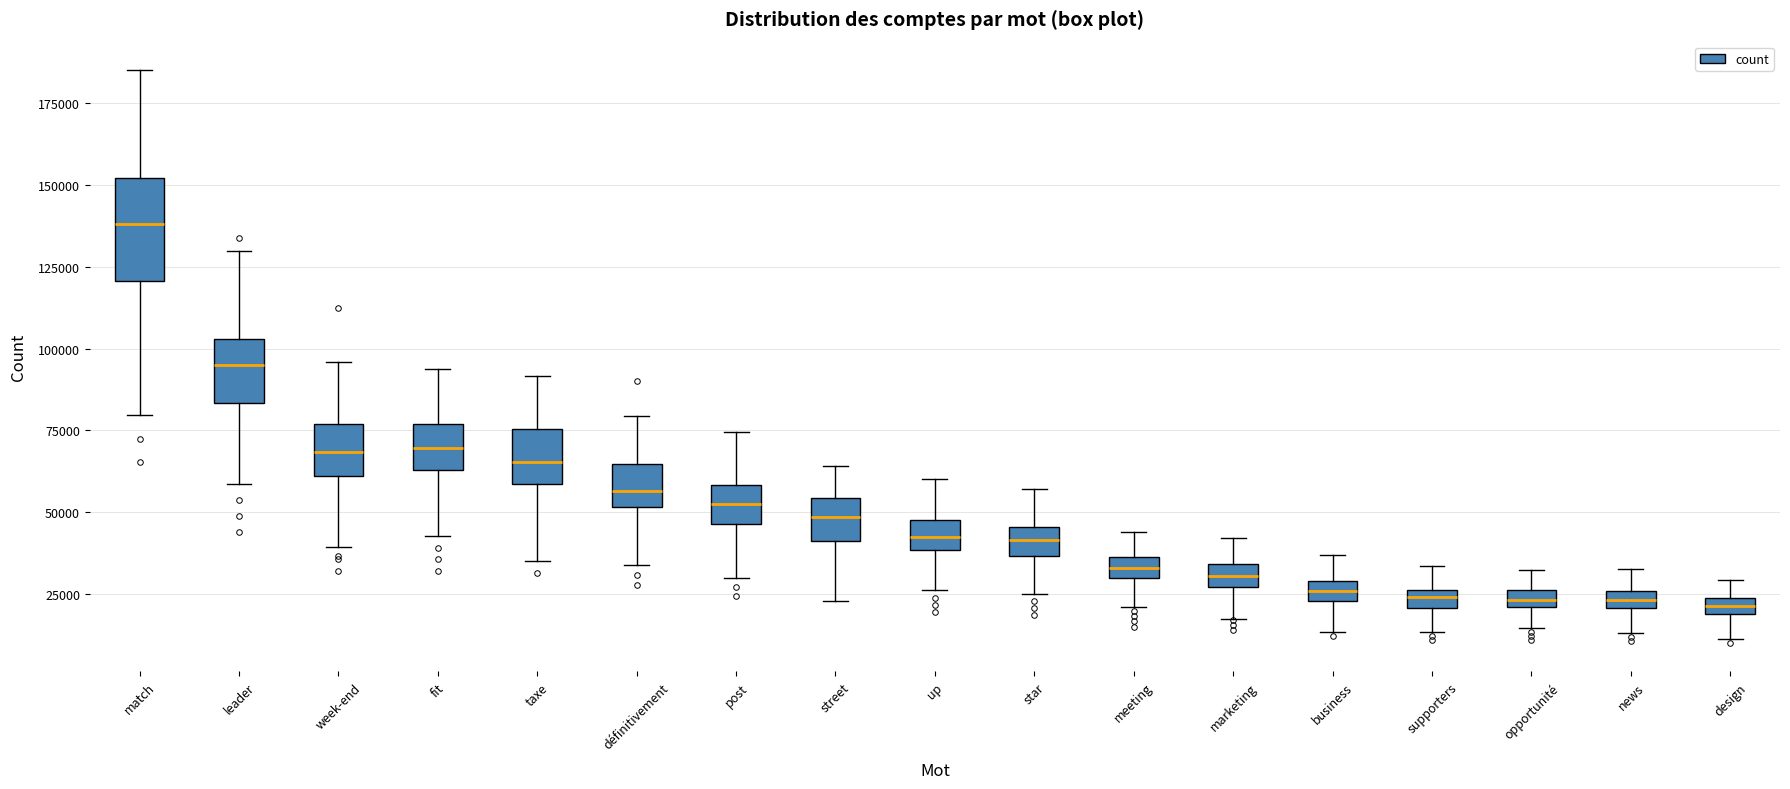

Comparing the boxes themselves (not the whiskers), which one is the tallest?

match